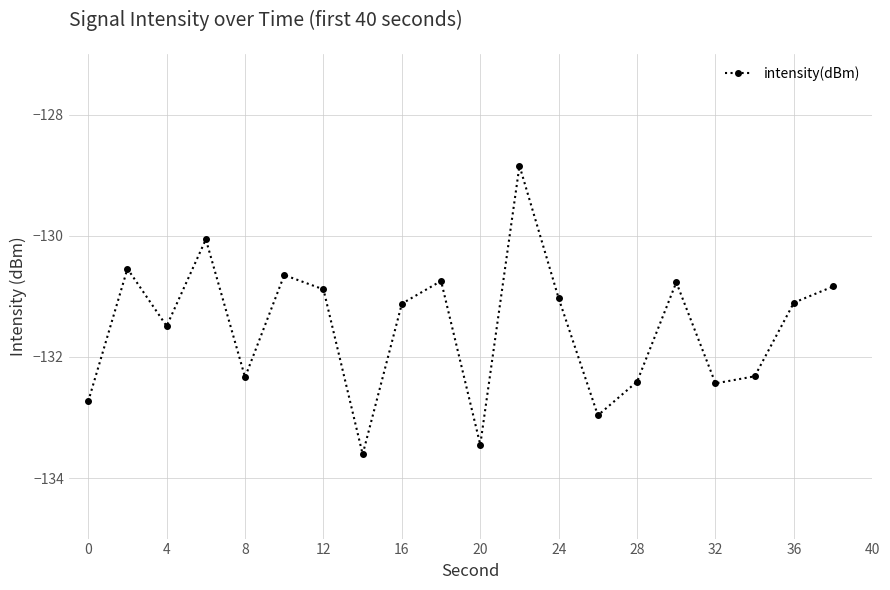

What is the difference between the maximum and minimum values?

4.8